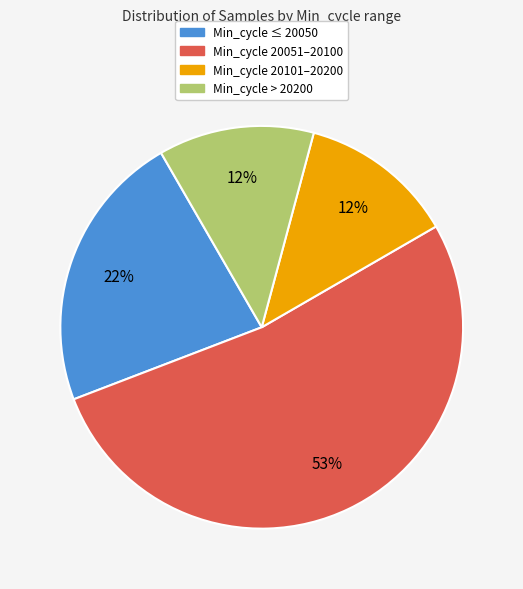

To the nearest percent, what is the average slice percentage?

25%